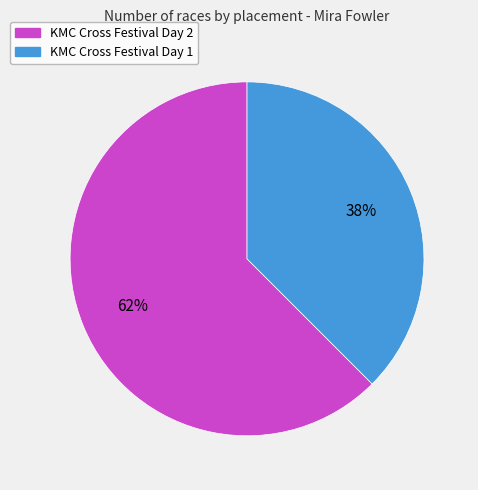

To the nearest percent, what percentage of the pie is KMC Cross Festival Day 1?

38%